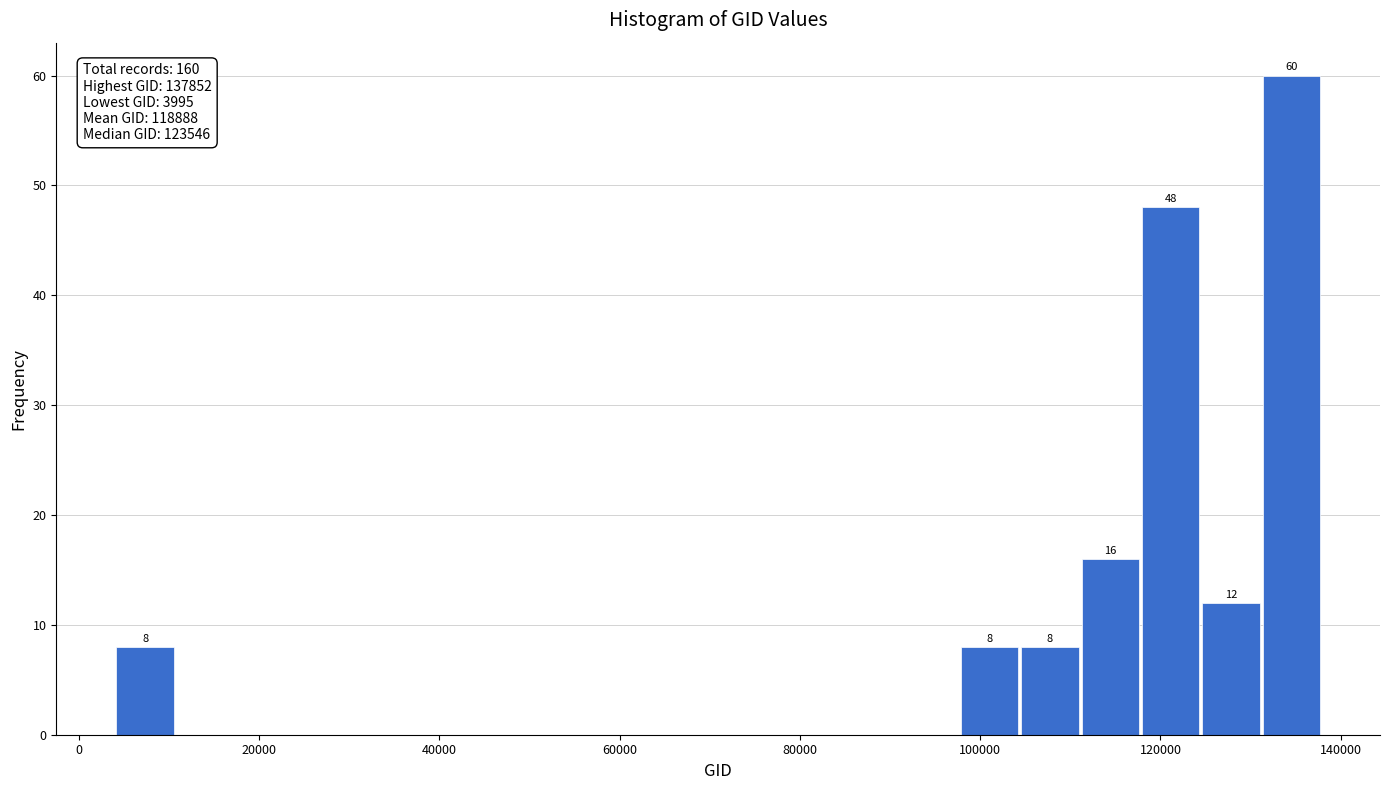

Around what value on the x-axis is the tallest bar? Give the approximate position of its centre, as read against the axis.

134000